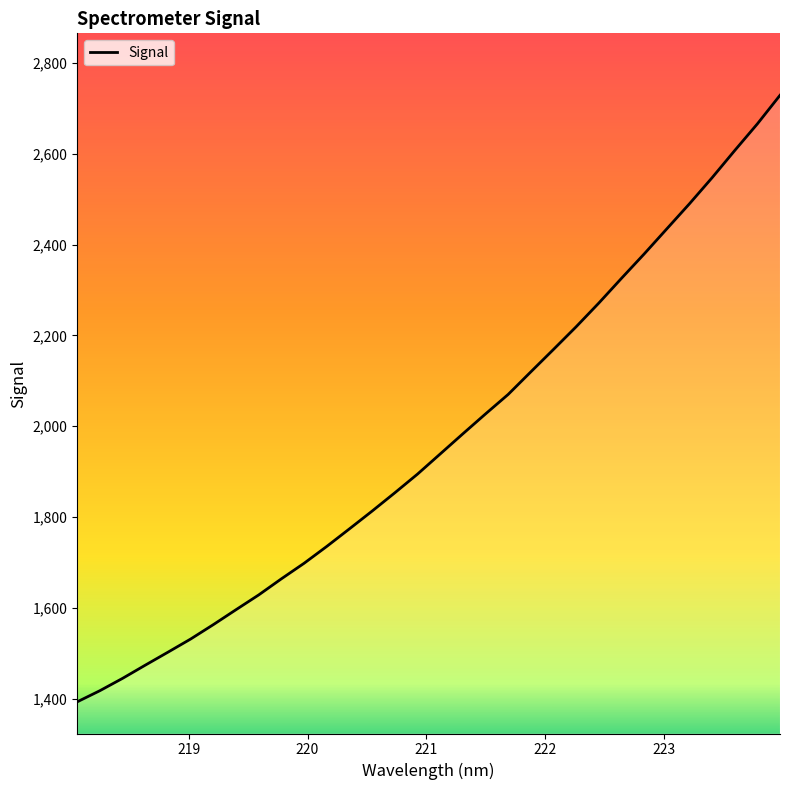

How many lines are shown in the chart?

1